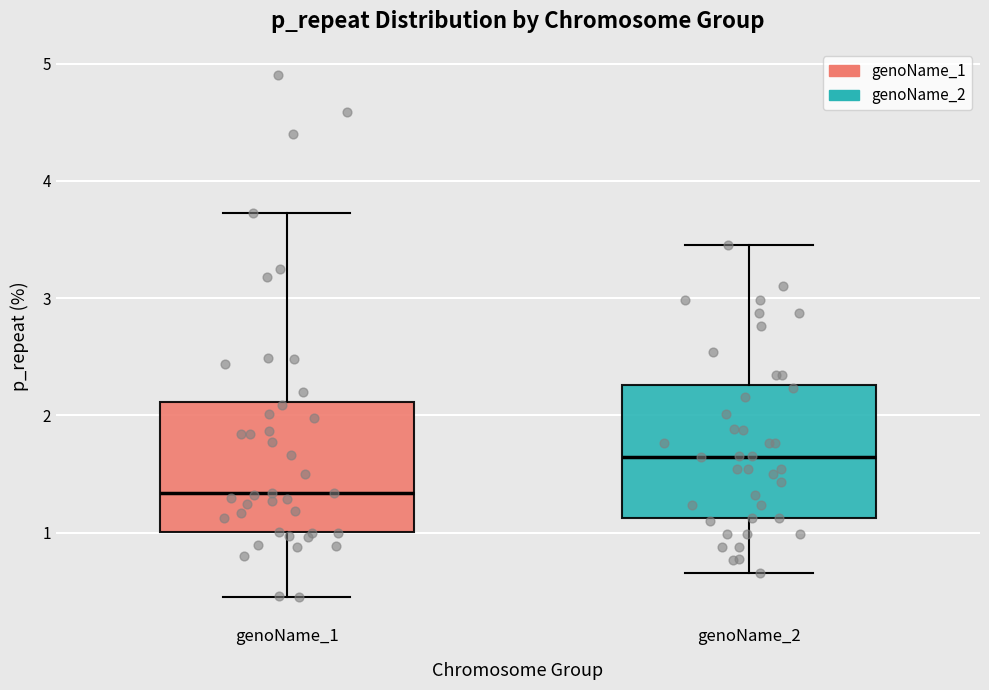

Where is the upper edge of the box for genoName_2 on the y-axis? The values are not printed on the chart, so give them approximately, as read against the axis.

2.3